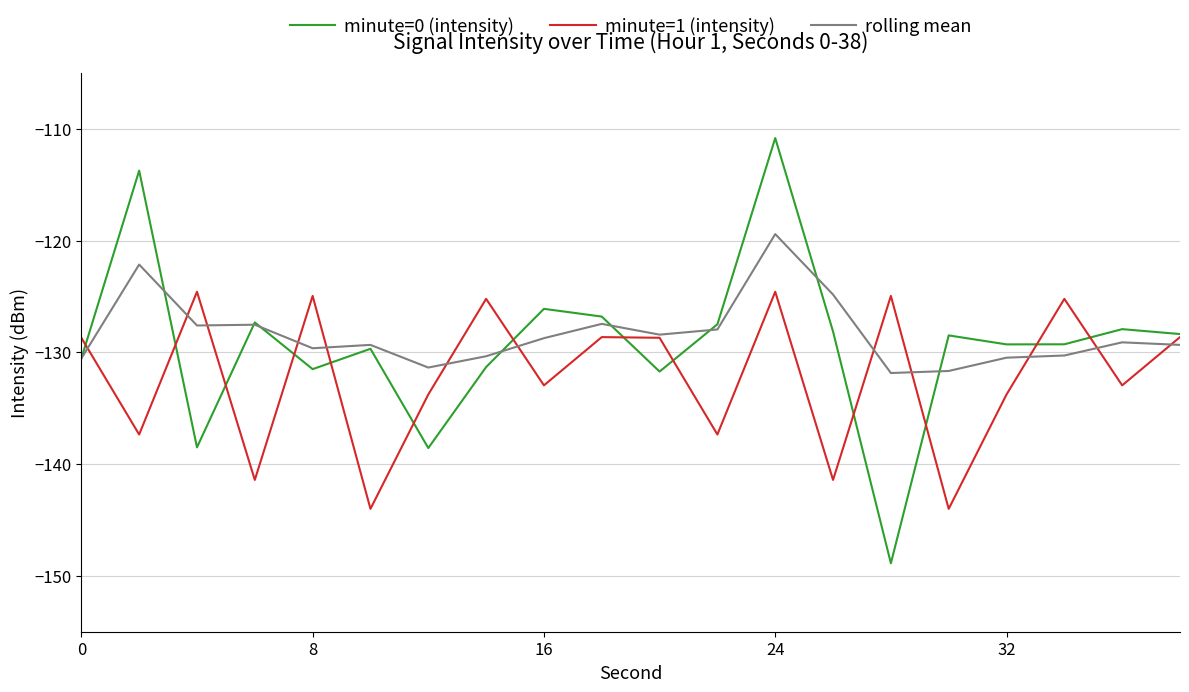

How many lines are shown in the chart?

3